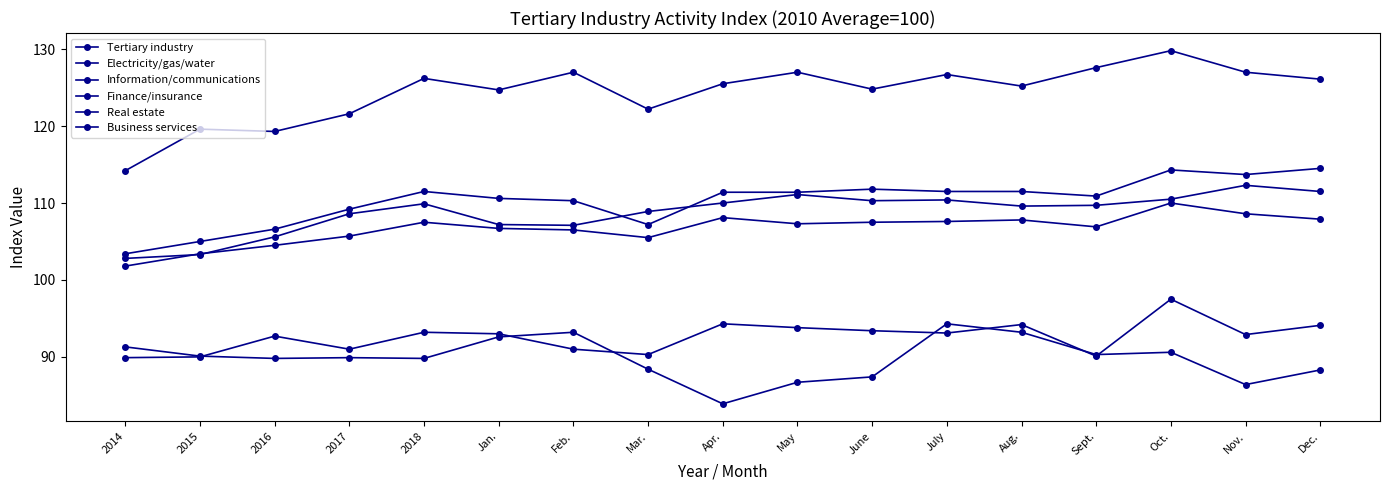

What is the difference between the Business services values at Dec. and Aug.?

1.9